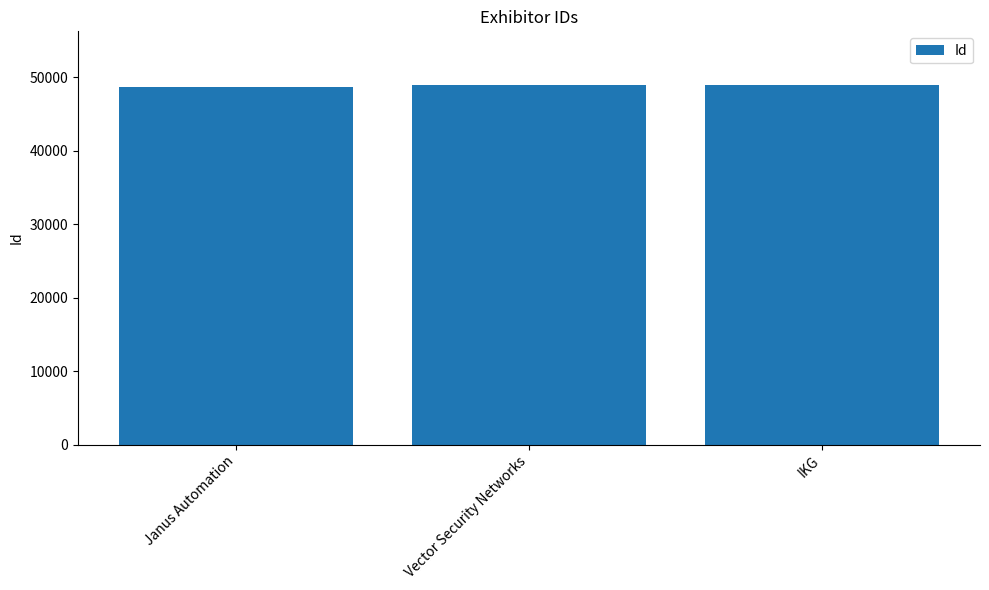

What is the average value?

48821